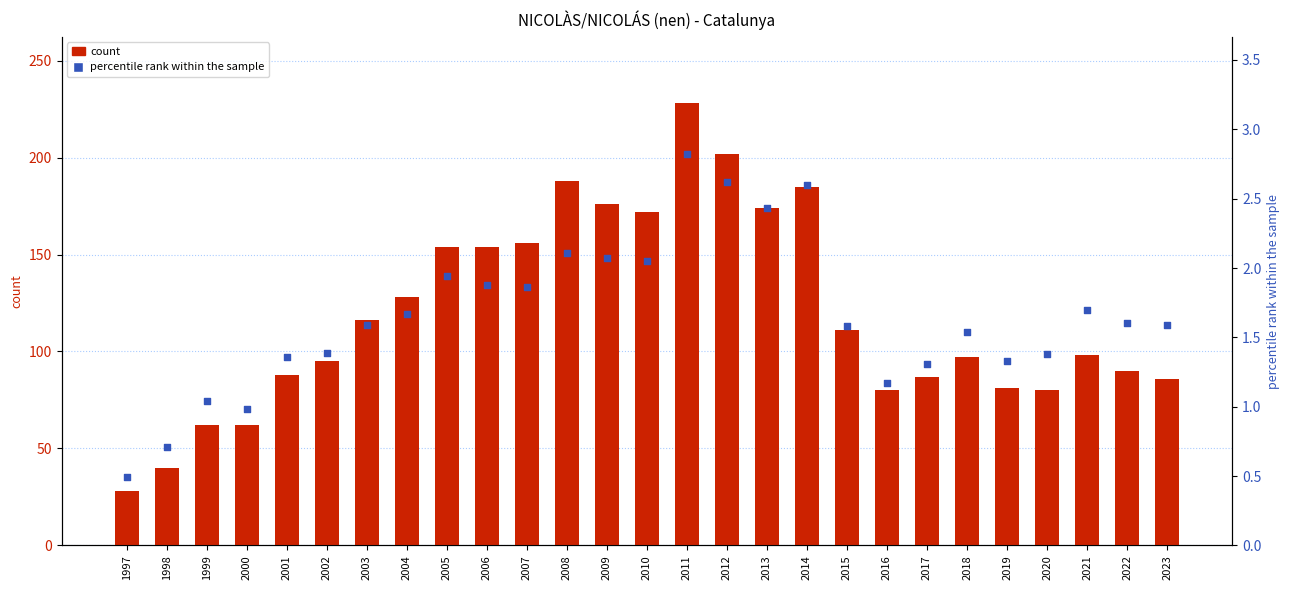

At which category is the sum across all series the highest?

2011